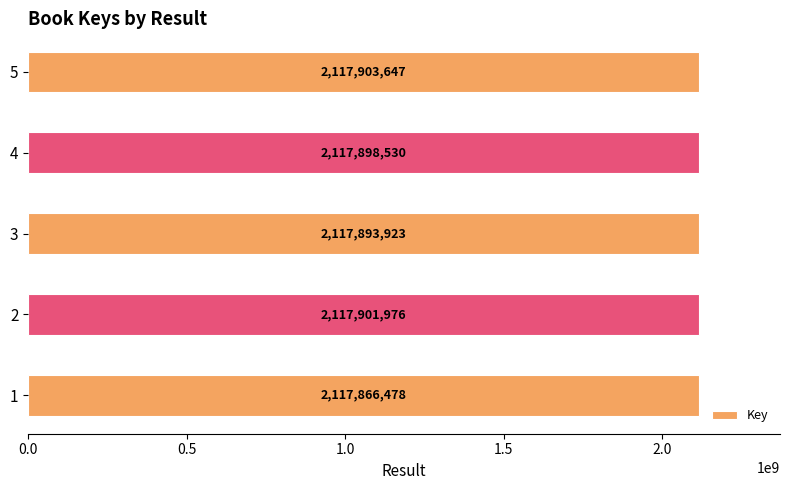

How many values are below 2117898530?

2